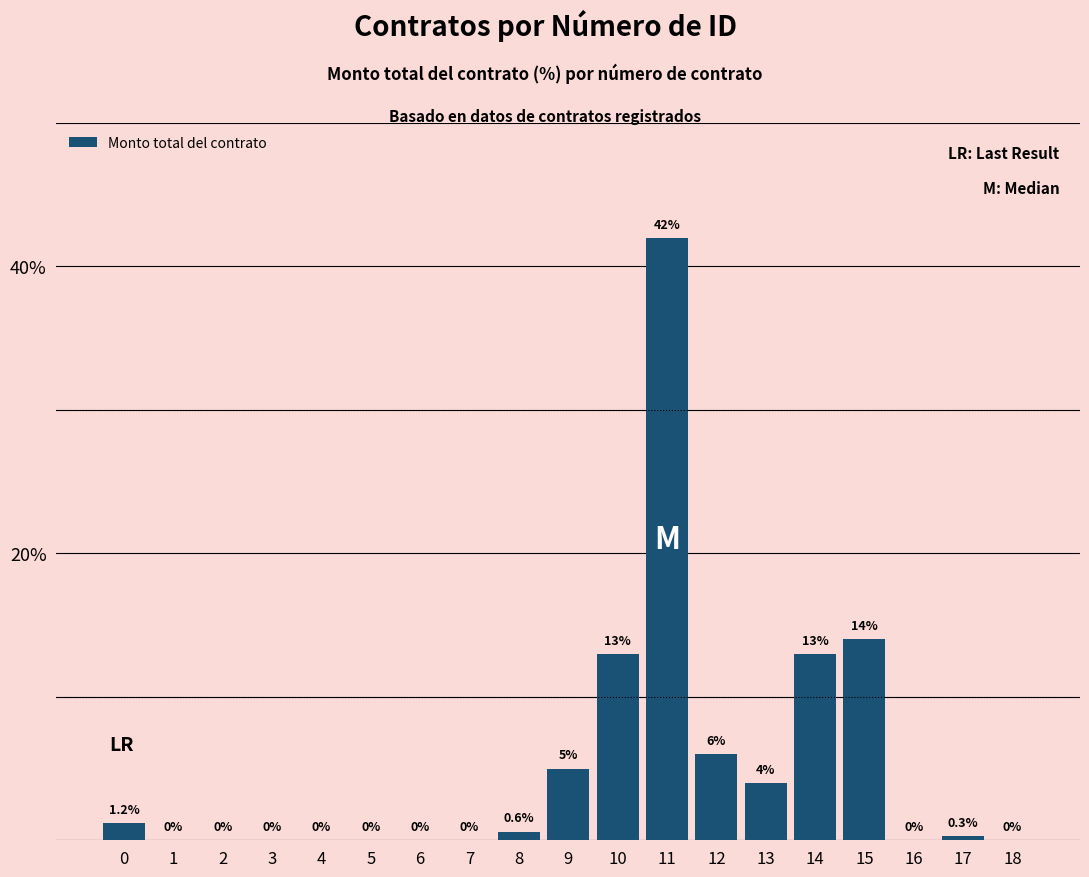

Reading right to left, list all the values displayed in this chart.

18=0.0	17=0.3	16=0.0	15=14.0	14=13.0	13=4.0	12=6.0	11=42.0	10=13.0	9=5.0	8=0.6	7=0.0	6=0.0	5=0.0	4=0.0	3=0.0	2=0.0	1=0.0	0=1.2